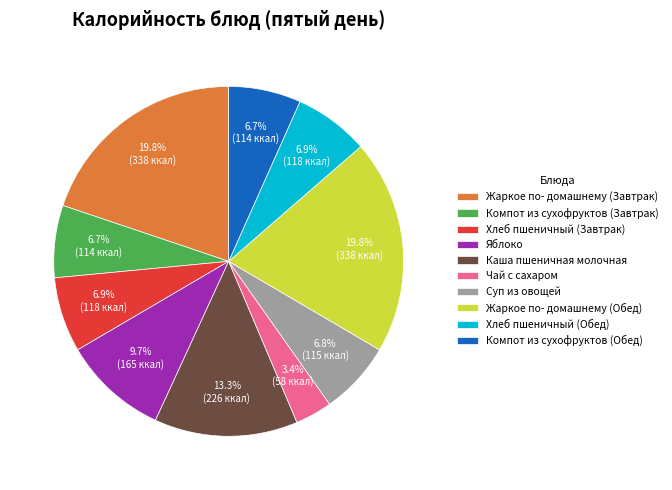

Which category has the smallest portion of the pie?

Чай с сахаром